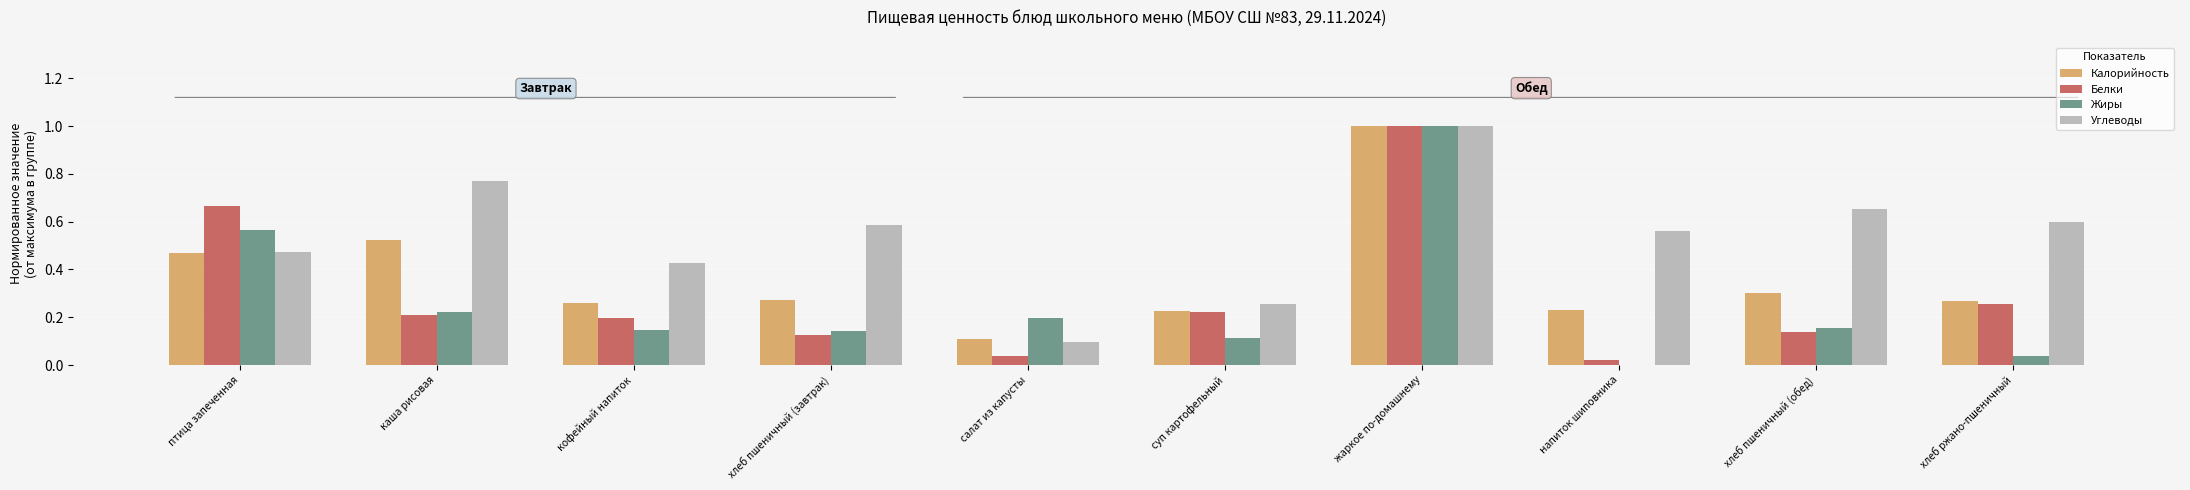

What is the sum of the Белки values at кофейный напиток and птица запеченная?

0.9